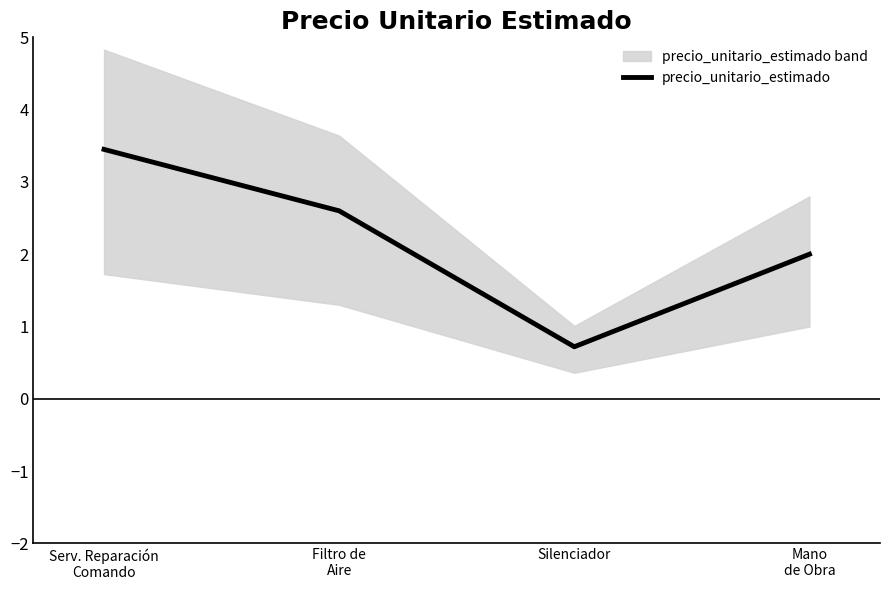

At which category does the data reach its first local valley?

Silenciador